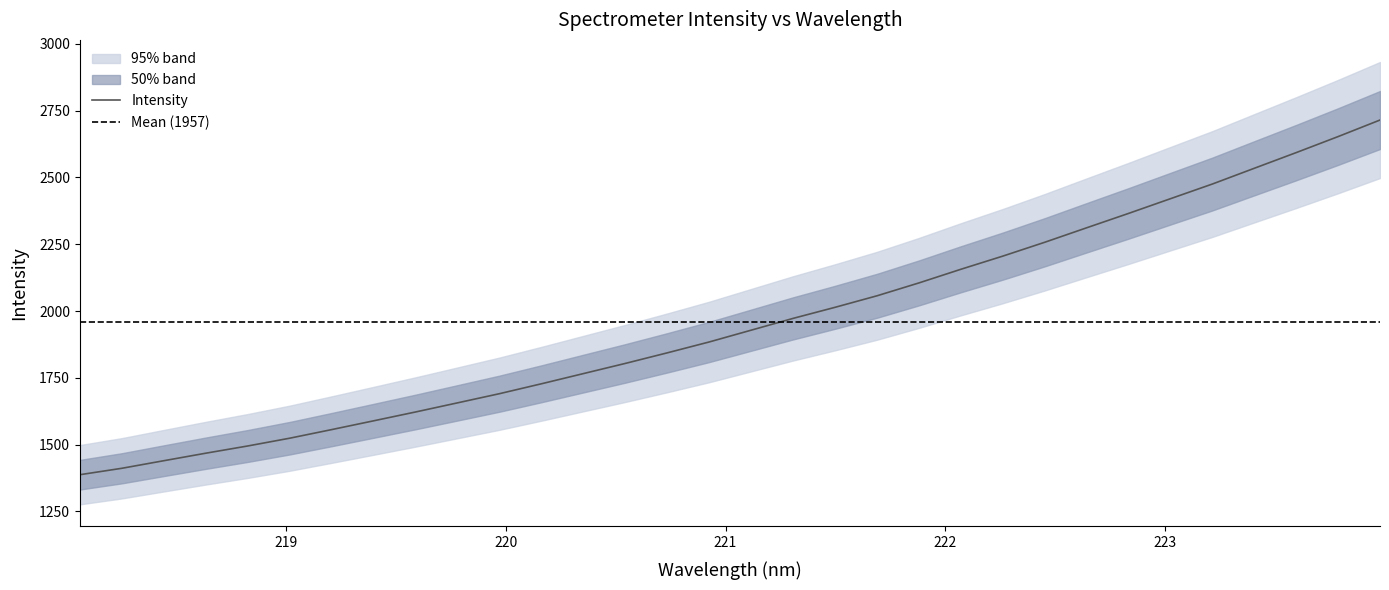

What is the greatest value displayed?

2715.2